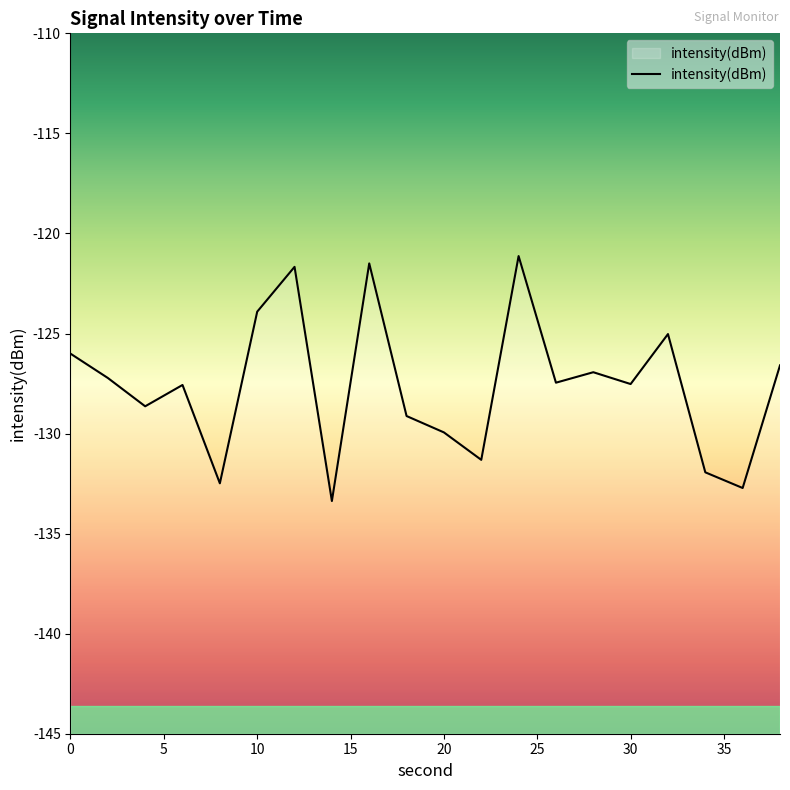

Reading left to right, extract all data points from this chart.

-126.0	-127.2	-128.6	-127.6	-132.5	-123.9	-121.7	-133.4	-121.5	-129.1	-129.9	-131.3	-121.1	-127.5	-126.9	-127.5	-125.0	-131.9	-132.7	-126.6